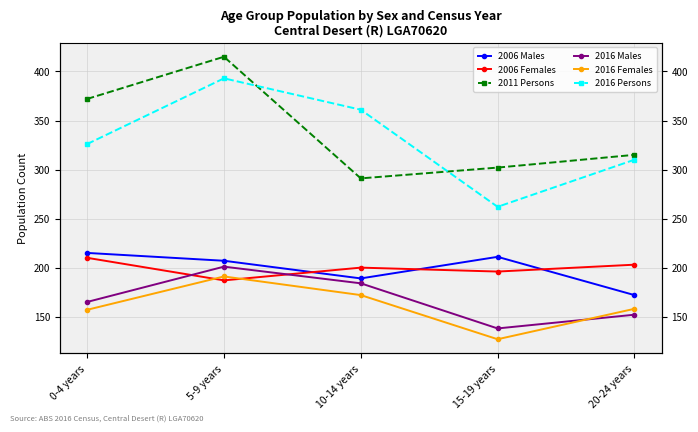

Reading left to right, transcribe all the data shown in this chart.

2006 Males: 215	207	189	211	172
2006 Females: 210	187	200	196	203
2011 Persons: 372	415	291	302	315
2016 Males: 165	201	184	138	152
2016 Females: 157	191	172	127	158
2016 Persons: 326	393	361	262	310